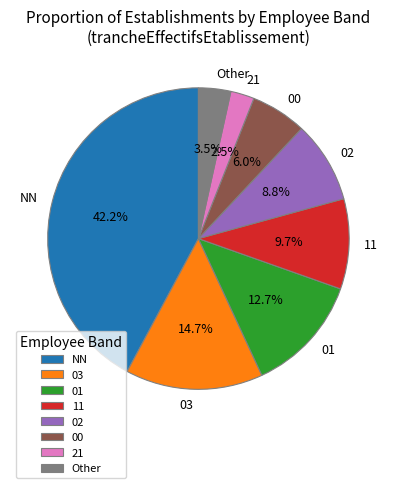

Which has a higher value, NN or 01?

NN